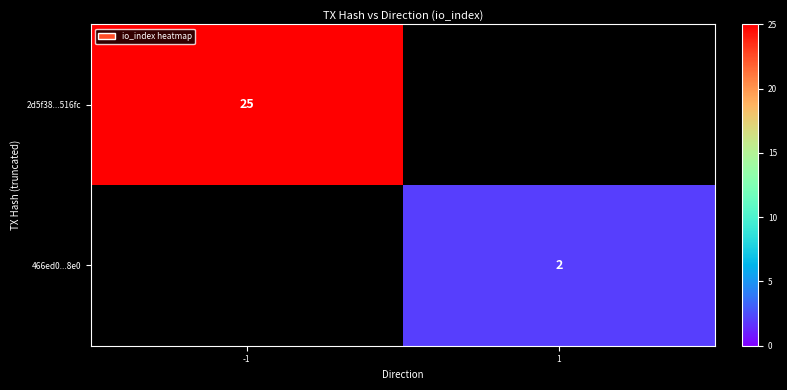

Is the value of 466ed0...8e0 at 1 greater than the value of 2d5f38...516fc at -1?

No